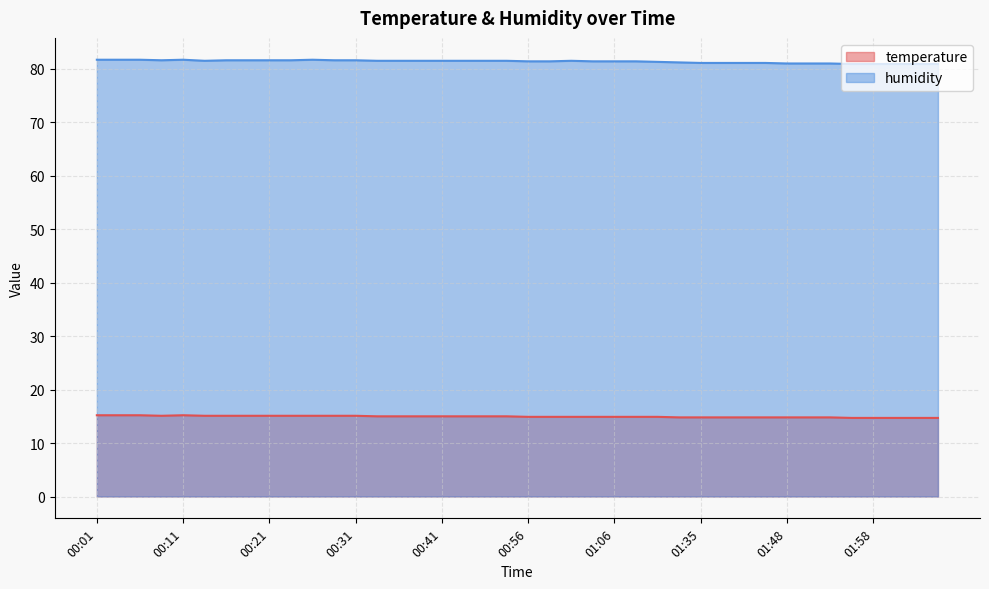

True or false: temperature and humidity intersect in this chart.

False